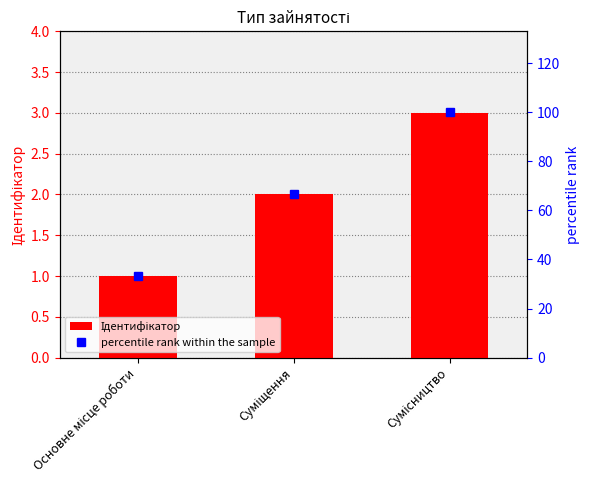

What is the greatest value displayed?

100.0